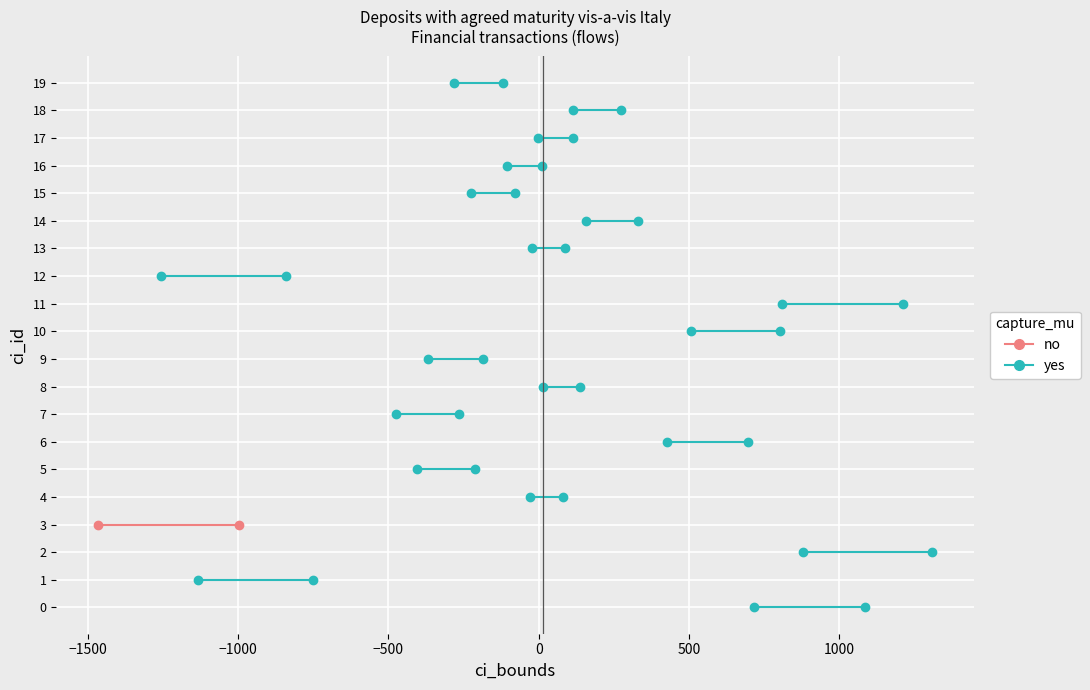

Is it true that no equals 1 at −1500?

False